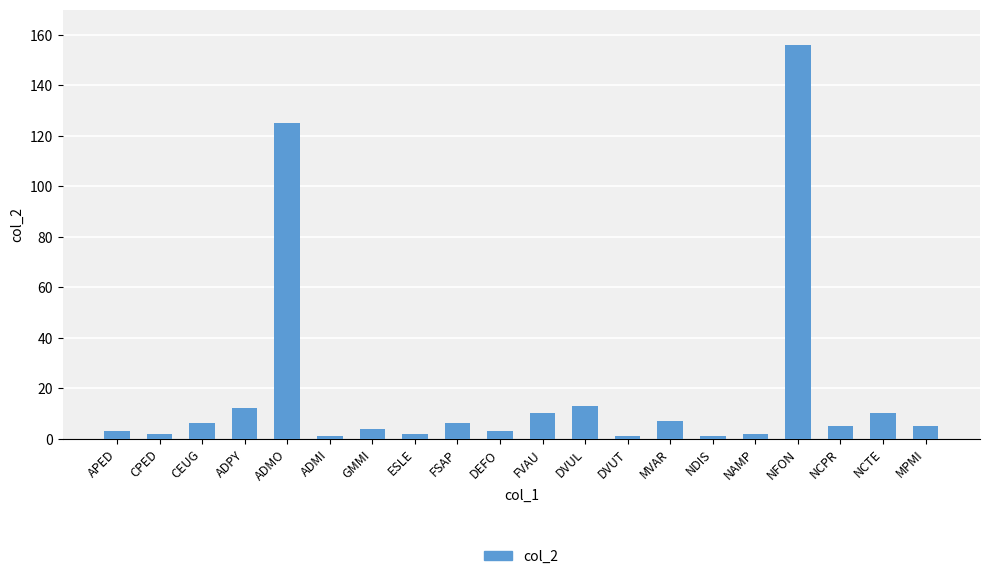

Between CPED and FVAU, which is larger?

FVAU